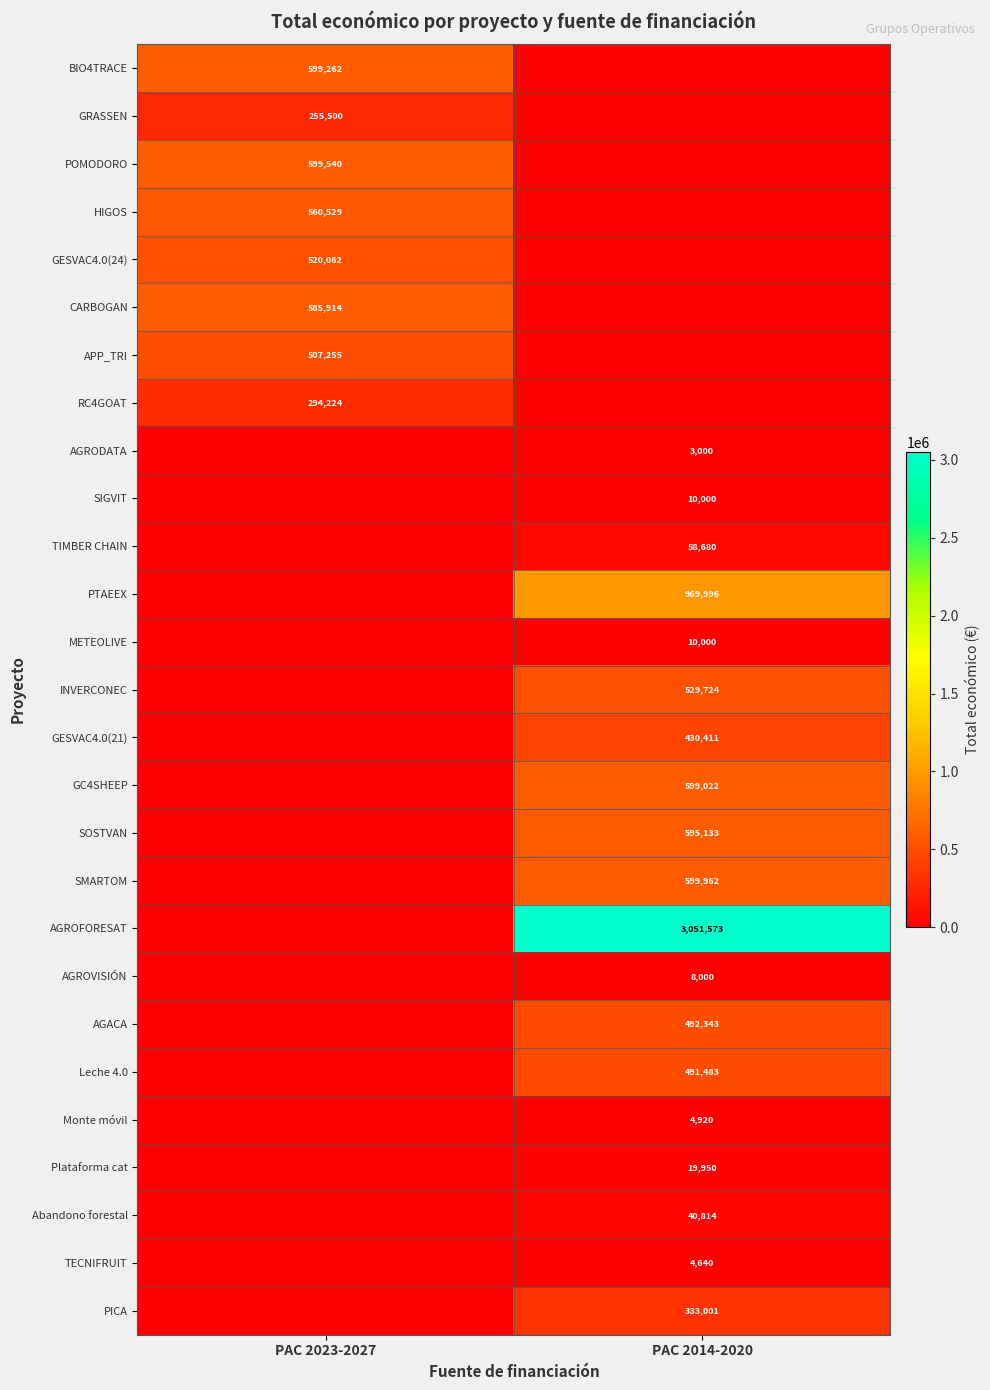

Is the value of GC4SHEEP at PAC 2014-2020 greater than the value of GESVAC4.0(21) at PAC 2014-2020?

Yes